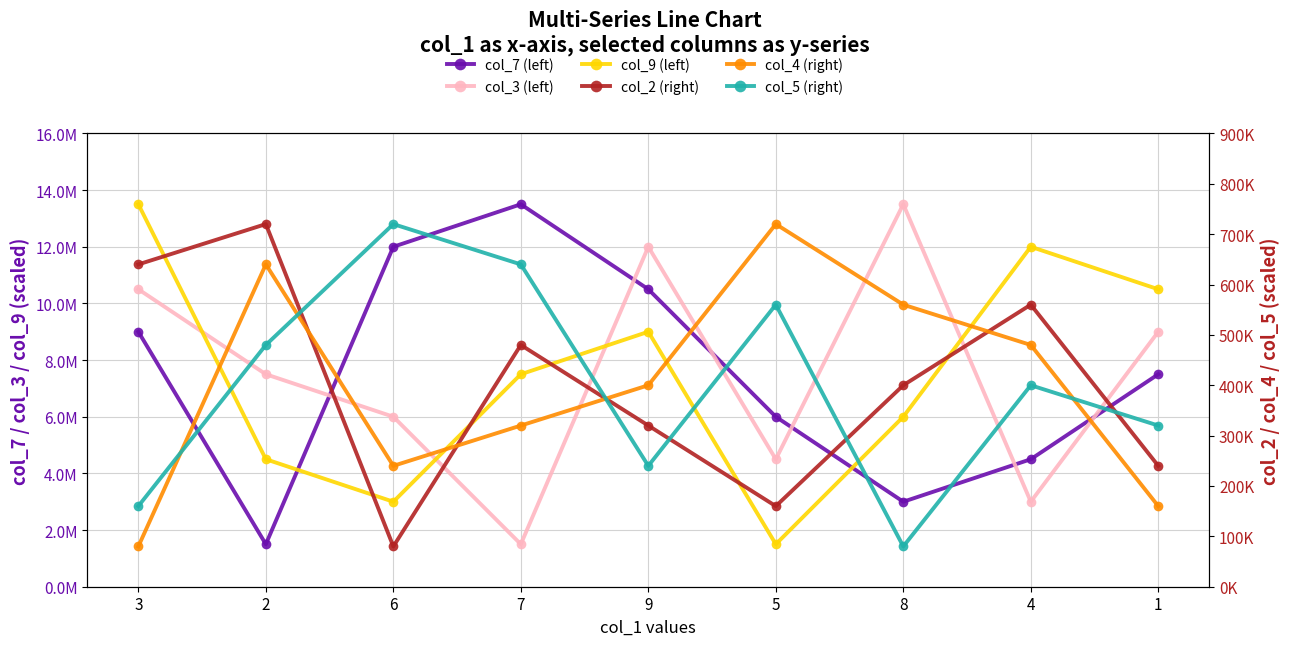

What is the difference between the maximum and minimum values in the col_4 (right) series?

640000